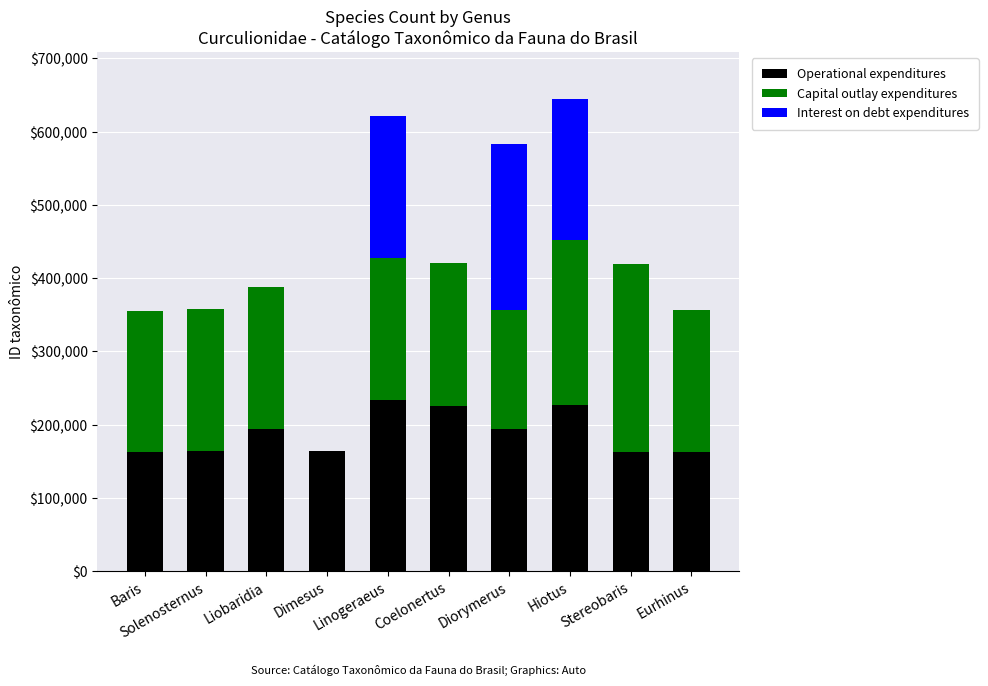

What is the maximum value for Operational expenditures?

234139